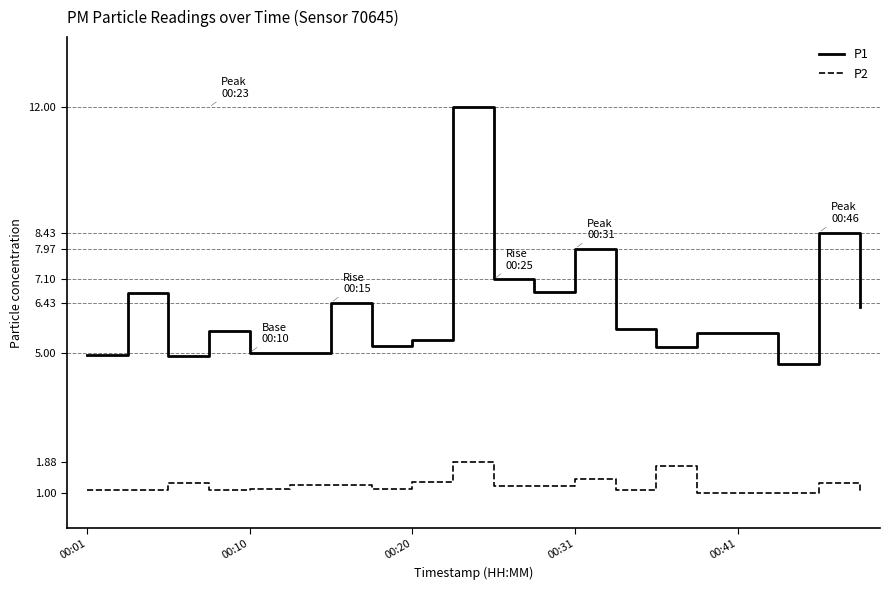

Which series has the largest total across all categories?

P1